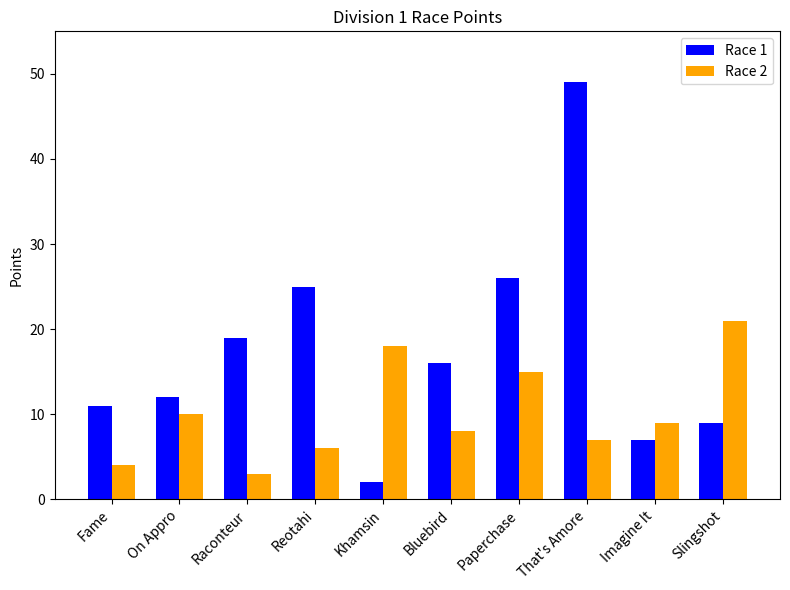

What is the sum of all Race 2 values?

101